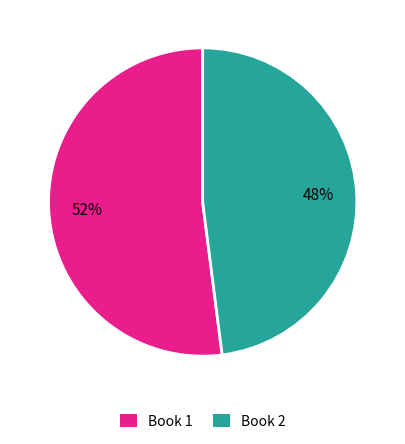

To the nearest percent, what portion does Book 2 represent?

48%